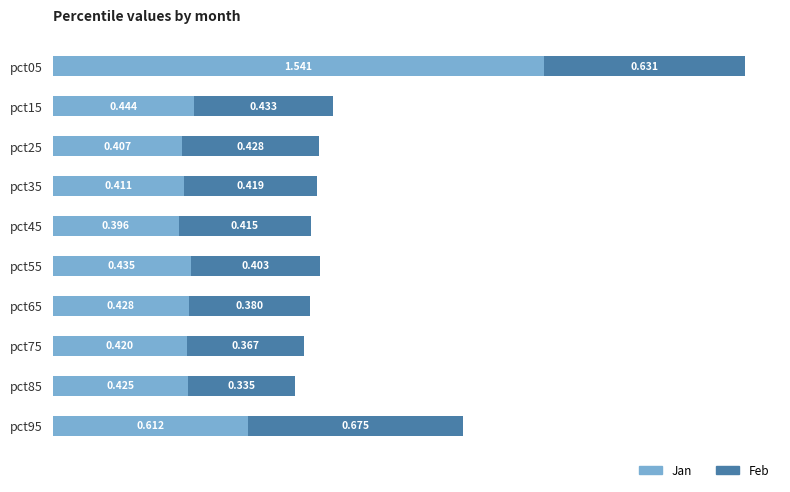

What are all the series names shown in the legend?

Jan, Feb